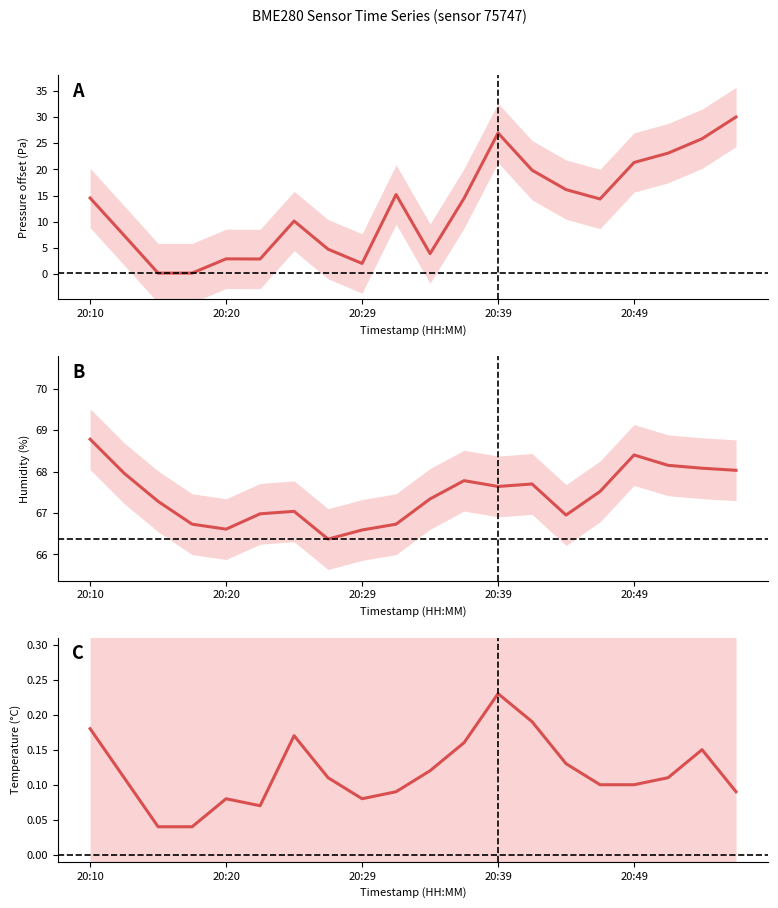

What is the spread (max minus min) of values at 19?

67.9